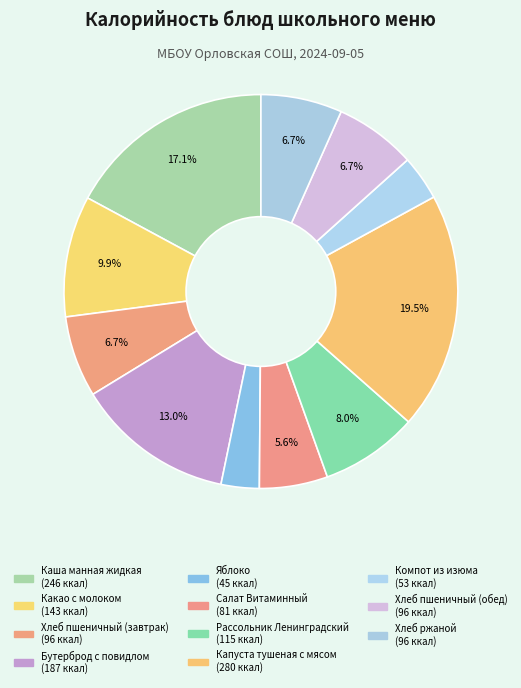

Is there any slice that represents more than half of the pie?

No